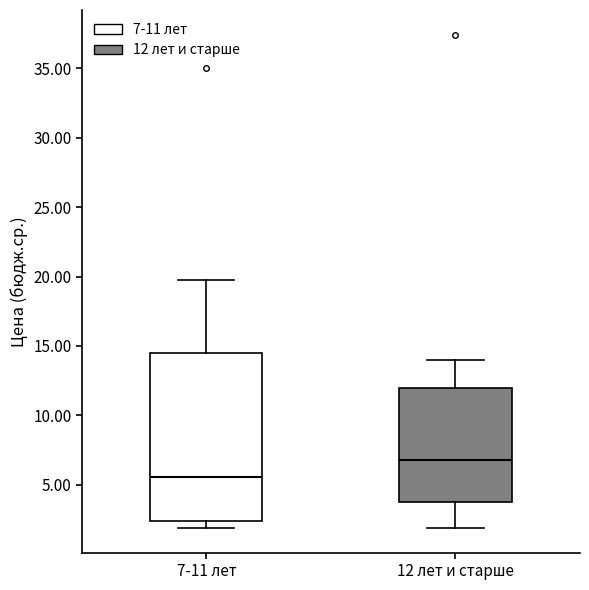

Reading left to right, read every box against the y-axis: the position of its median line, the range the box covers, and the ends of its whiskers. The values are not printed on the chart, so give them approximately, as read against the axis.

7-11 лет: median 5.5, box 2.5 to 14.5, whiskers 2.0 to 20.0
12 лет и старше: median 7.0, box 4.0 to 12.0, whiskers 2.0 to 14.0